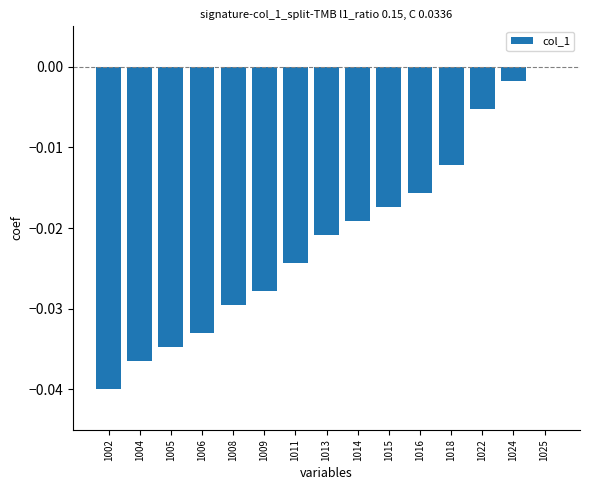

How many distinct data groups are displayed?

1